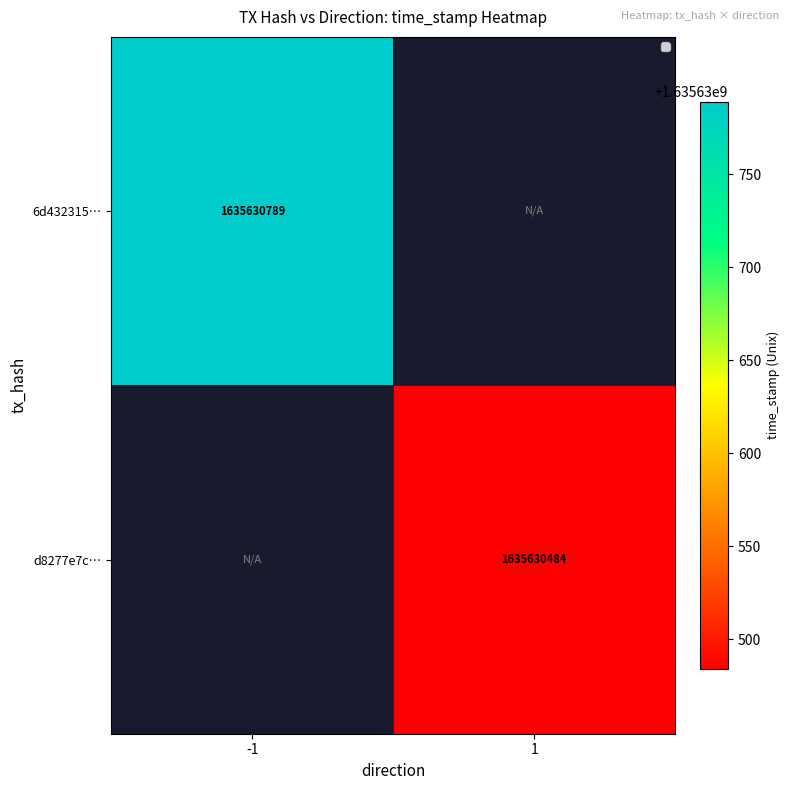

What is the approximate value of 6d432315a684401c35645bff03fb61c9de71363 at time_stamp, to the nearest 50?

1635630800